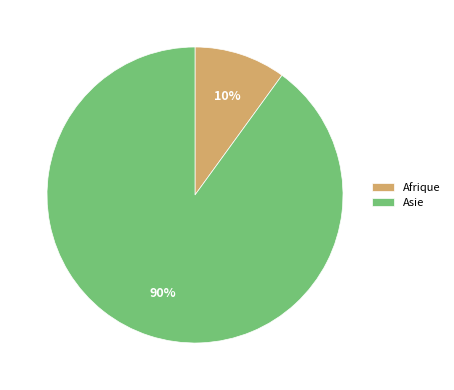

Between Asie and Afrique, which is larger?

Asie